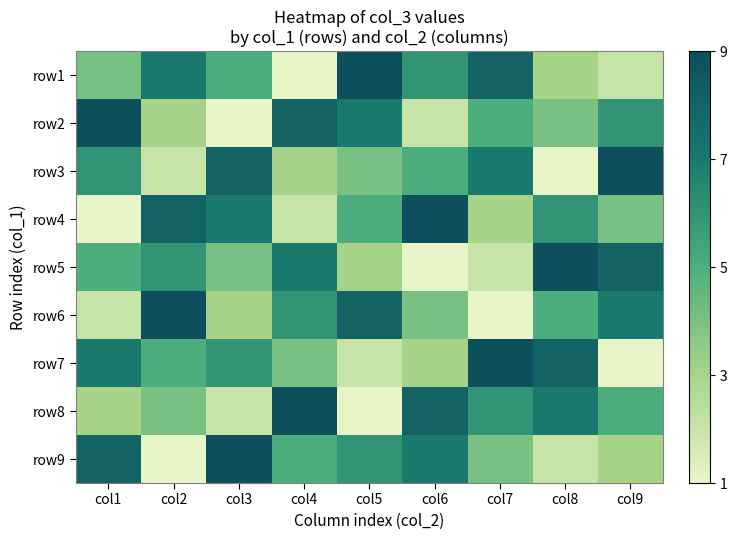

At col6, list the series in order from smallest to largest.

row5, row2, row7, row6, row3, row1, row9, row8, row4